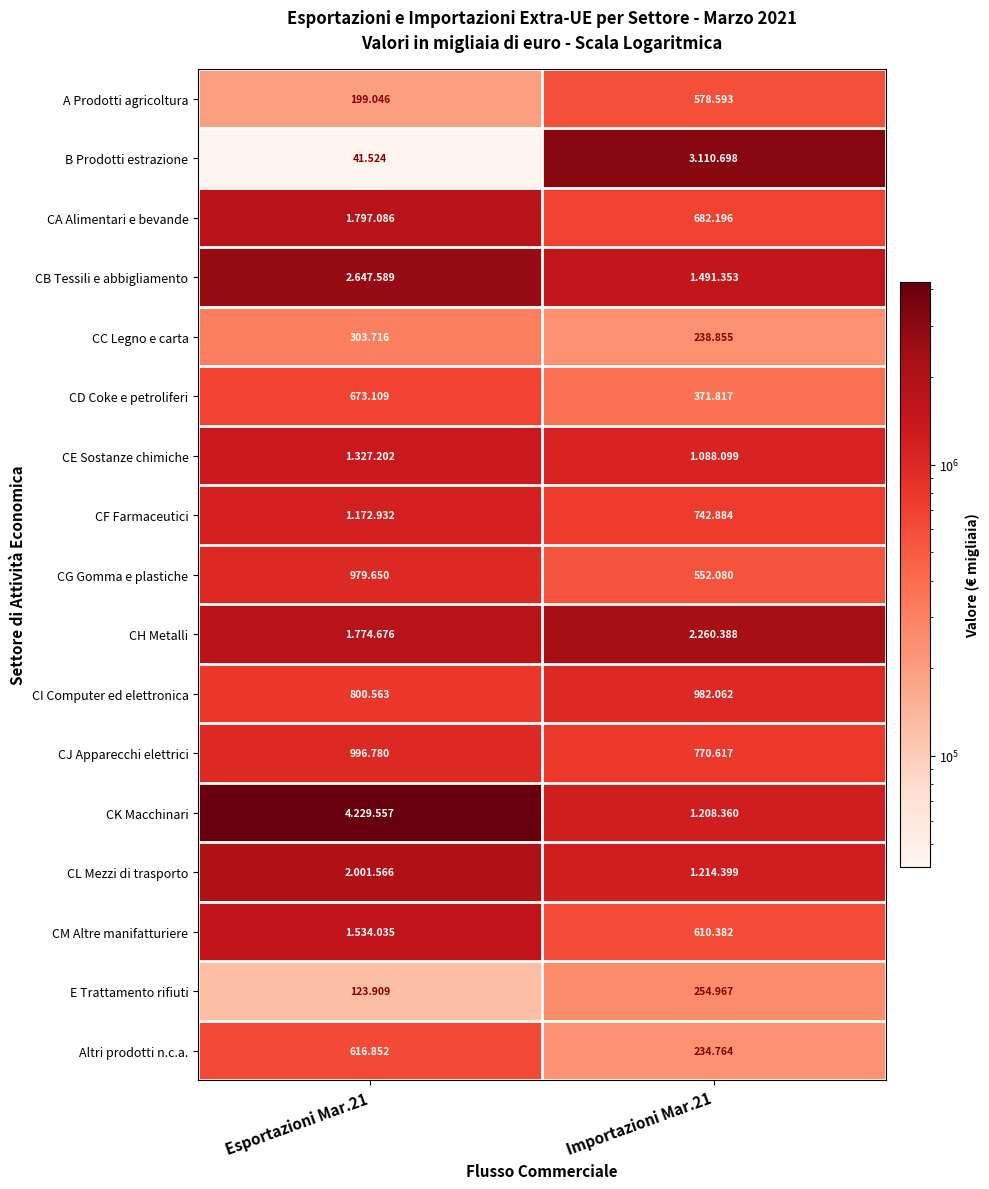

What is the approximate value of CF Farmaceutici at Esportazioni Mar.21?

1172932